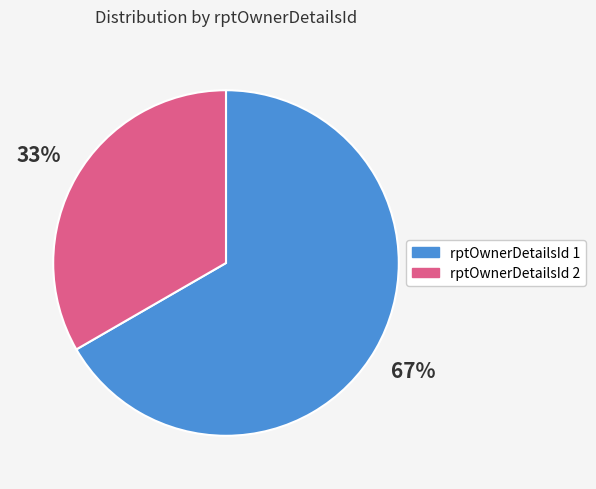

To the nearest percent, what percentage of the pie is rptOwnerDetailsId 1?

67%